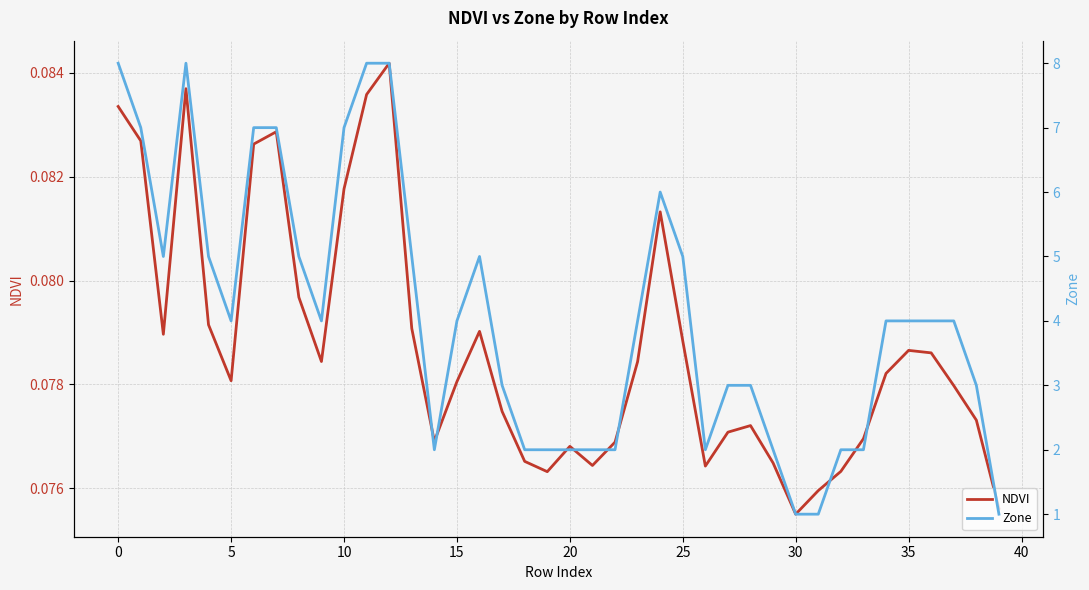

Count the number of data series in this chart.

2